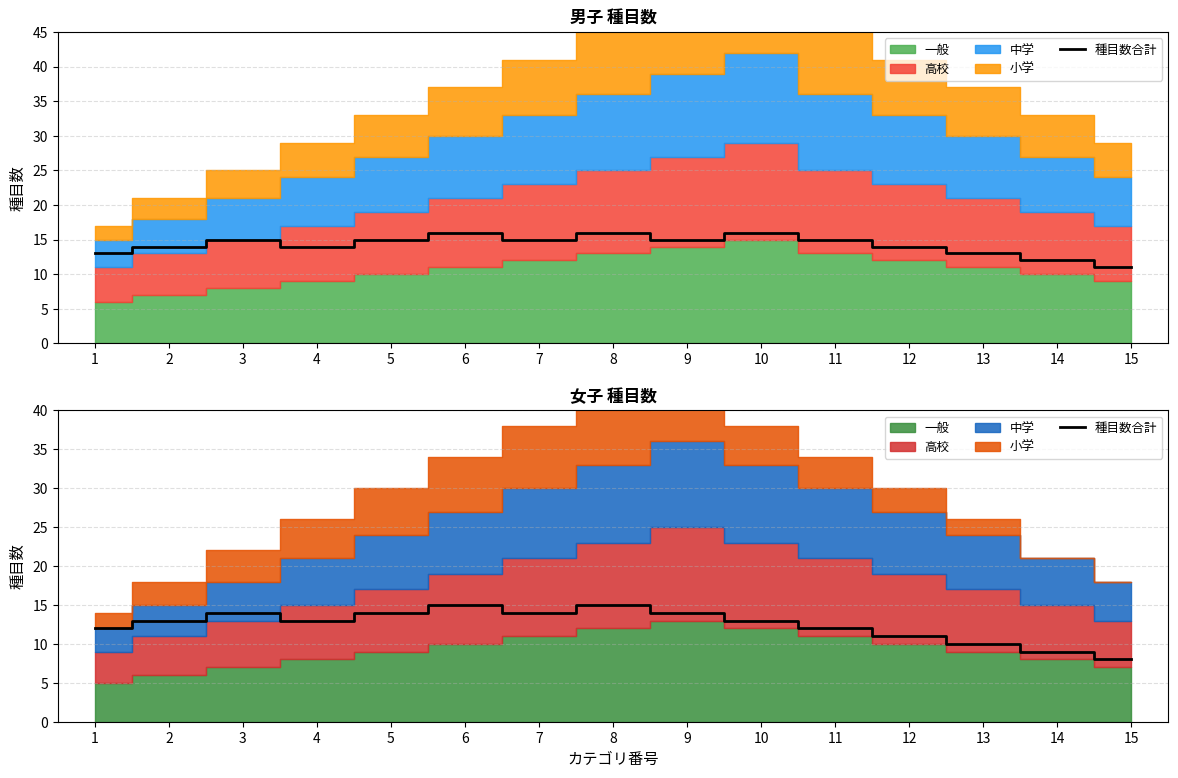

What is the change in value from 3 to 6?

+1